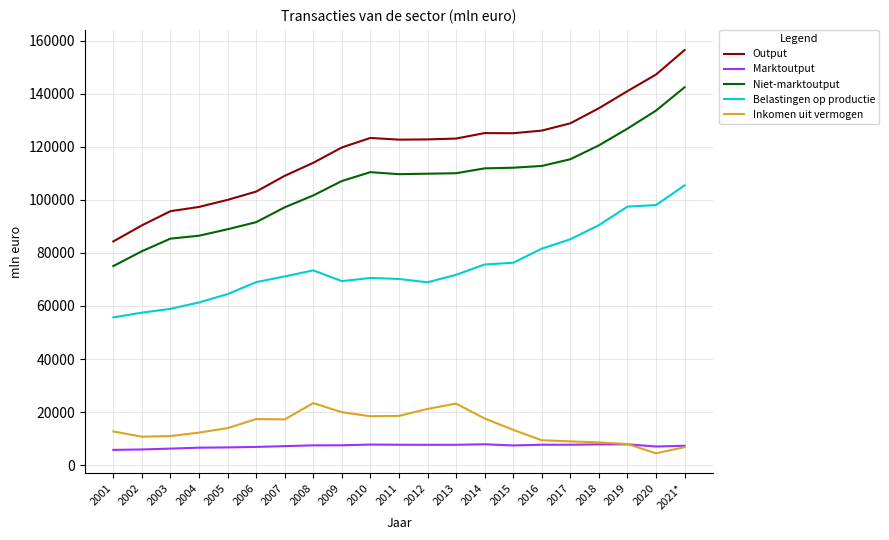

At how many categories does at least one series exceed 88744?

20